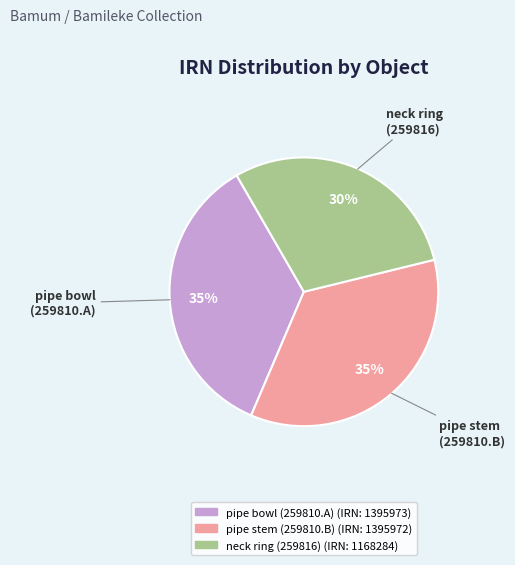

Which has a higher value, neck ring (259816) or pipe stem (259810.B)?

pipe stem (259810.B)